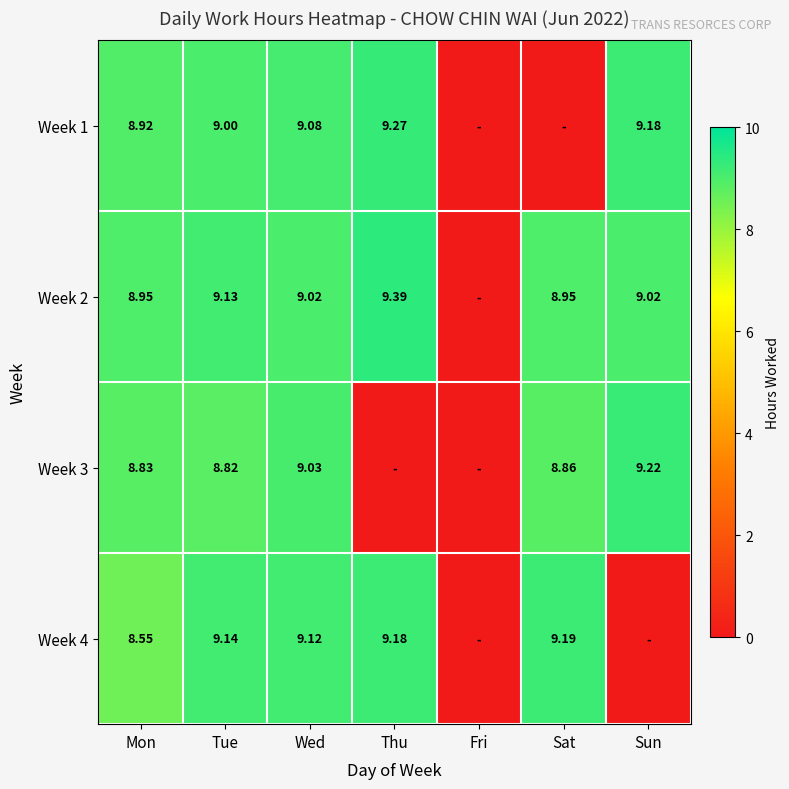

Where does the Week 1 series first go above 9?

Wed